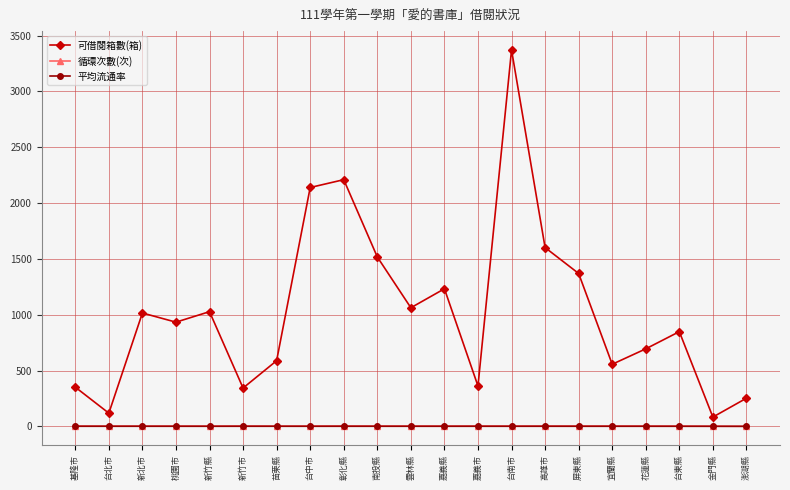

In 可借閱箱數(箱), how many points are higher than both neighbors (excluding endpoints)?

6